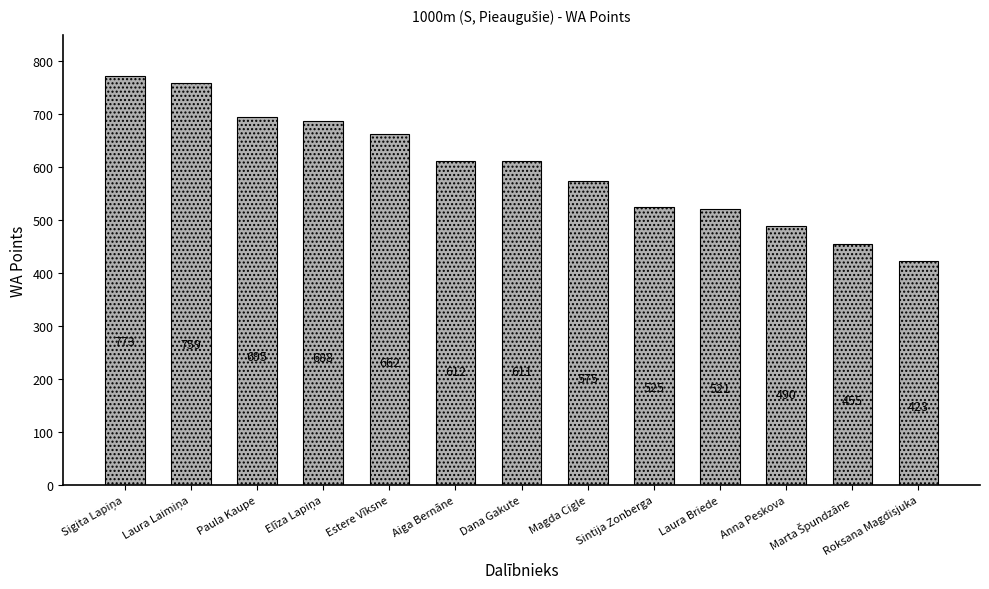

What is the label of the 13th bar from the left?

Roksana Magdisjuka